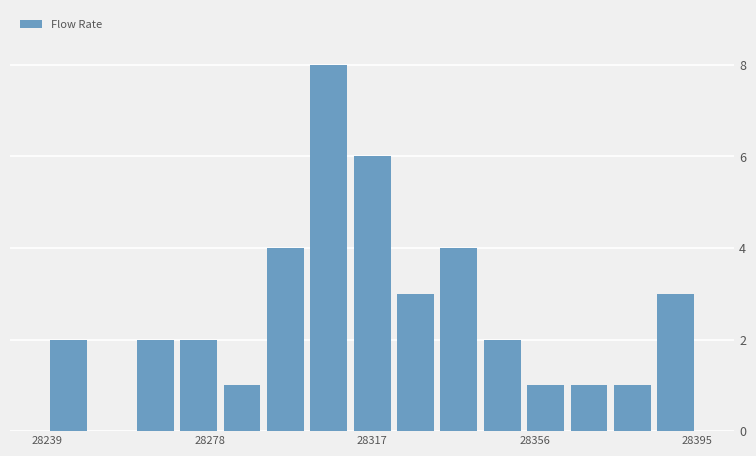

Around what value on the x-axis is the tallest bar? Give the approximate position of its centre, as read against the axis.

28305